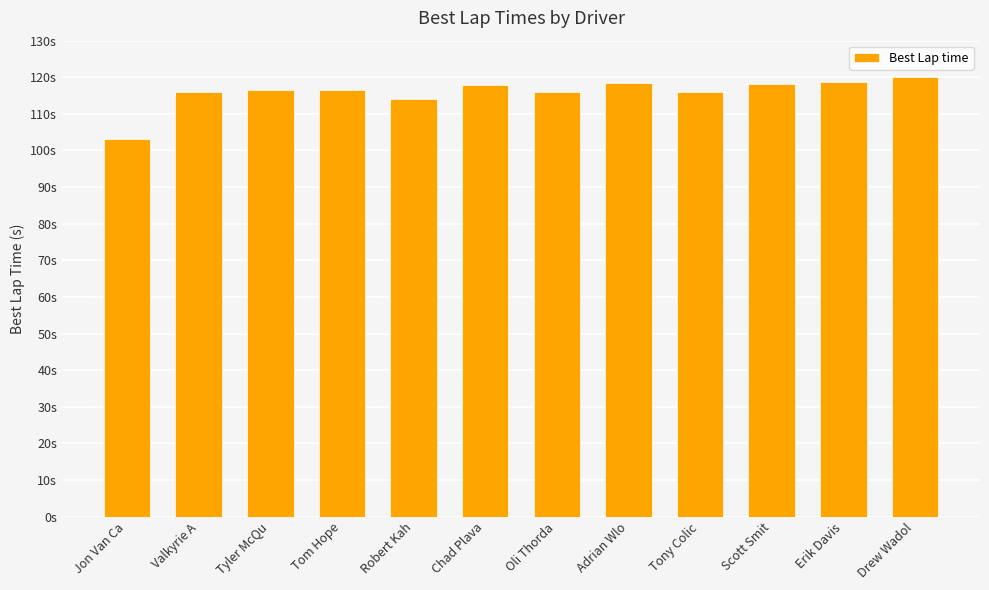

Reading left to right, what are all the values shown in this chart?

Jon Van Ca=103.2	Valkyrie A=116.0	Tyler McQu=116.5	Tom Hope=116.5	Robert Kah=114.1	Chad Plava=118.0	Oli Thorda=116.0	Adrian Wlo=118.5	Tony Colic=115.9	Scott Smit=118.2	Erik Davis=118.6	Drew Wadol=120.1